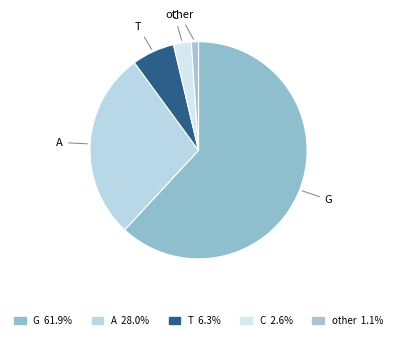

How many segments does this pie chart have?

5